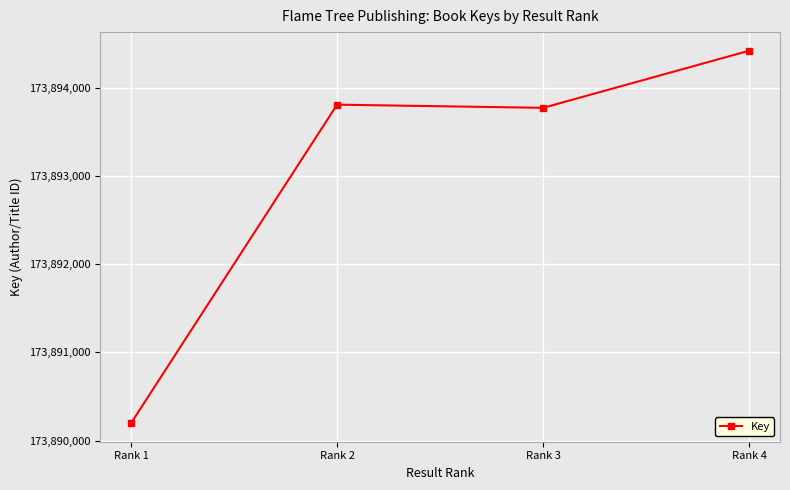

Read the value at Rank 3.

173893770